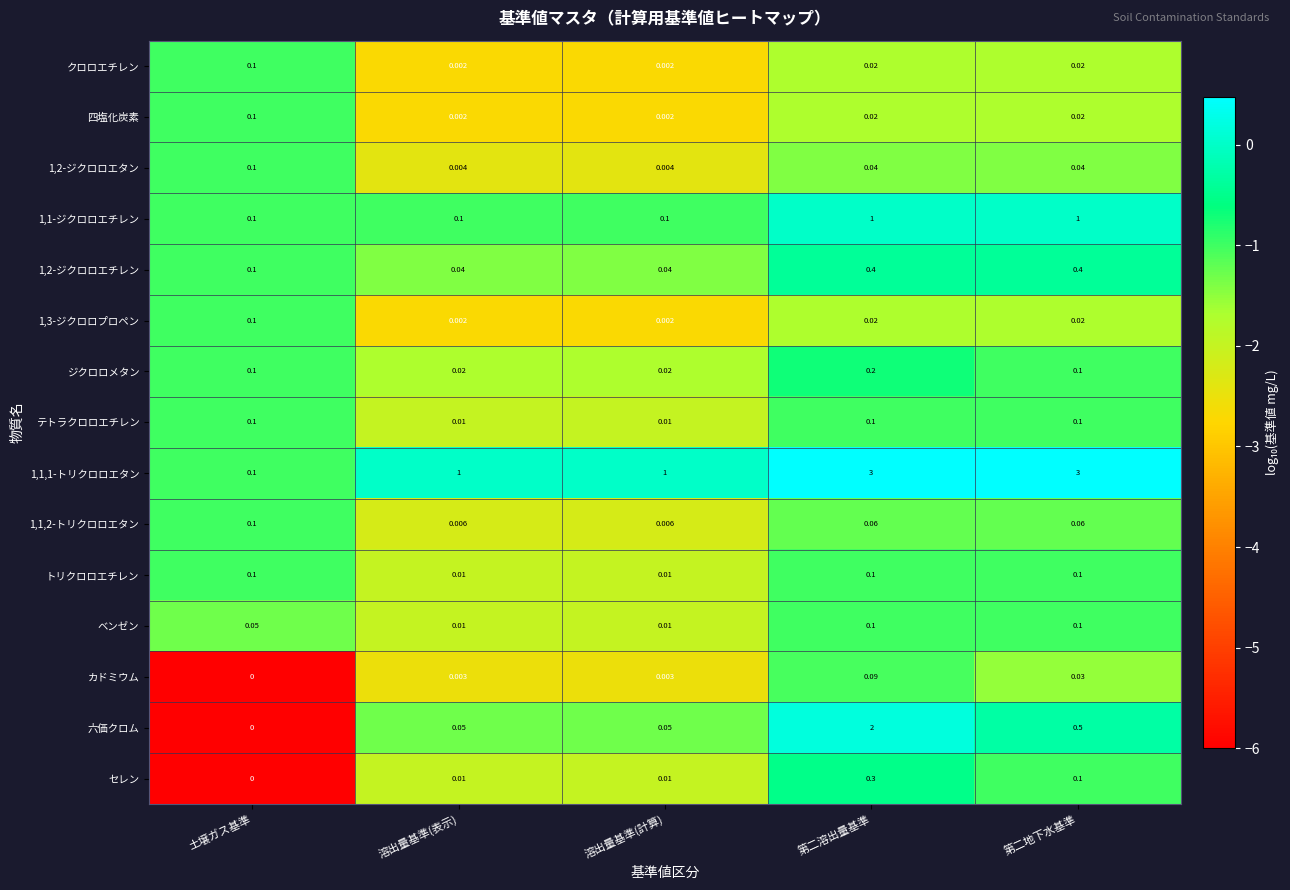

How many series are shown in this chart?

15